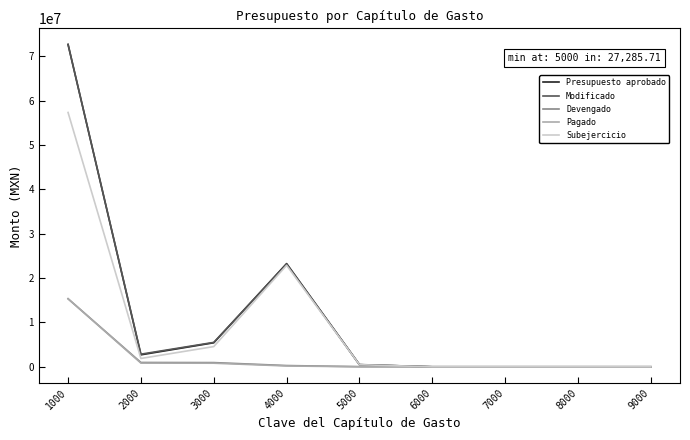

How many series are shown in this chart?

5